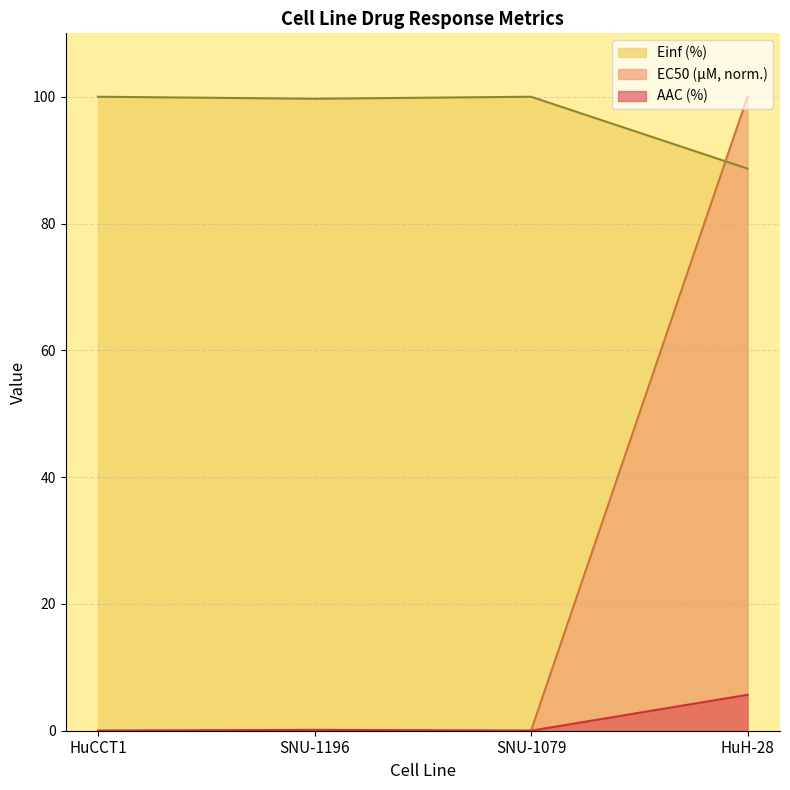

Does the chart display data point markers on the line(s)?

No